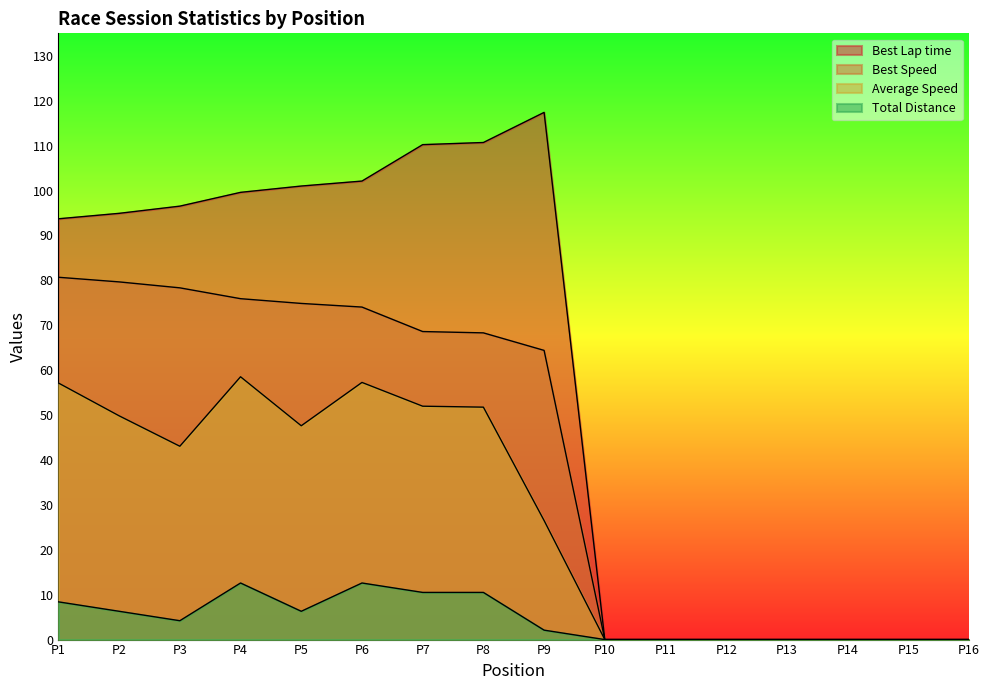

True or false: Total Laps and Best Speed intersect in this chart.

False